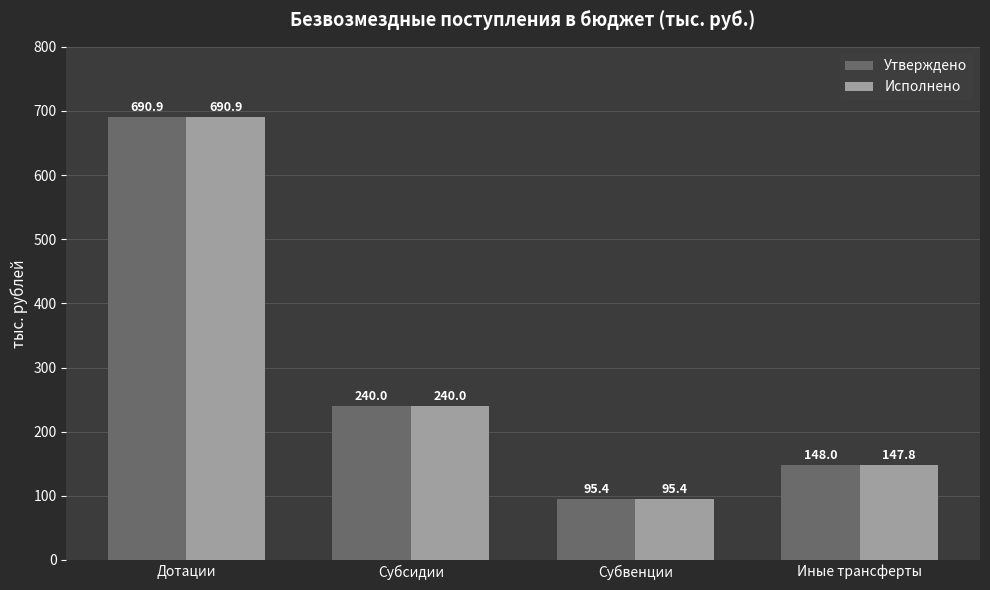

List the labels in order of Утверждено value, largest first.

Дотации, Субсидии, Иные трансферты, Субвенции